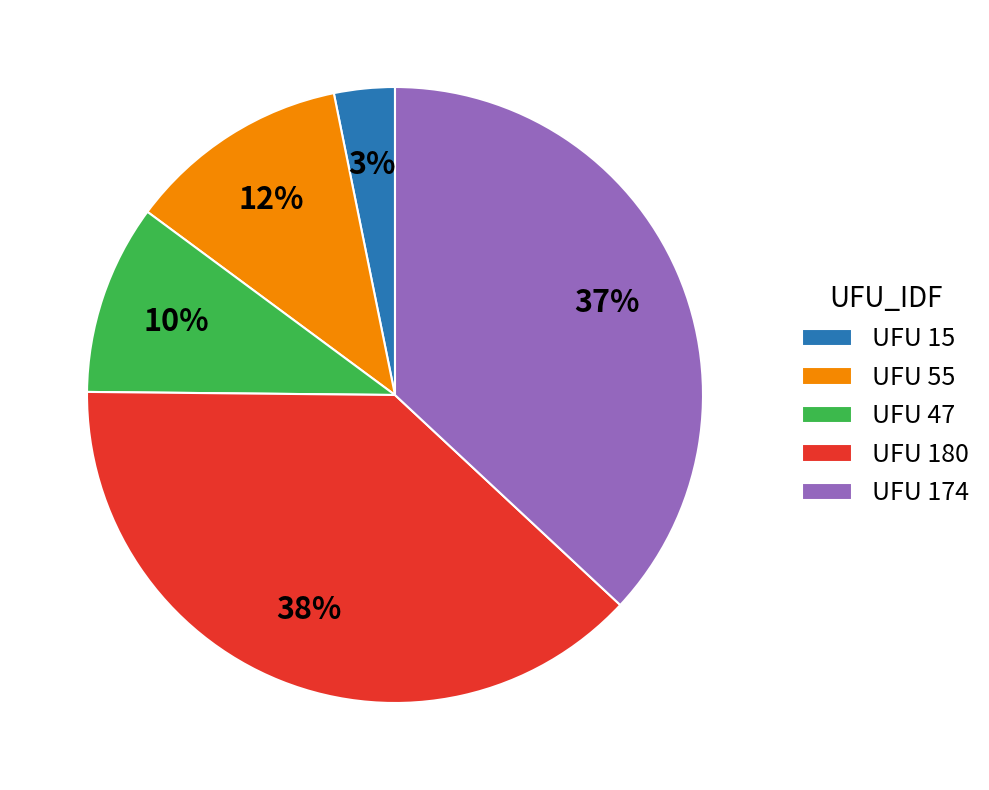

What percentage is the UFU 174 slice, to the nearest percent?

37%